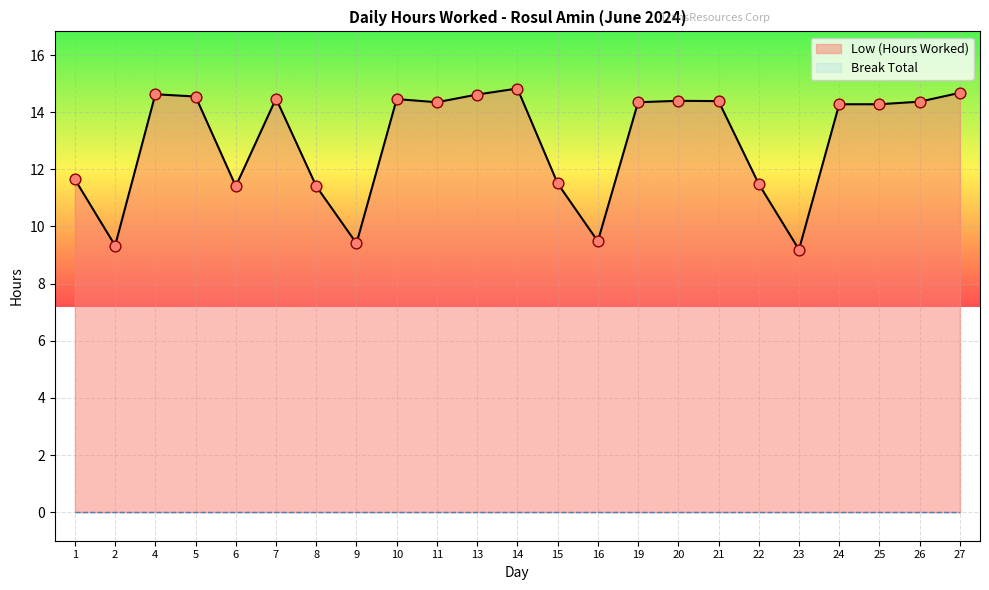

What is the change in value from 9 to 23?

-0.2